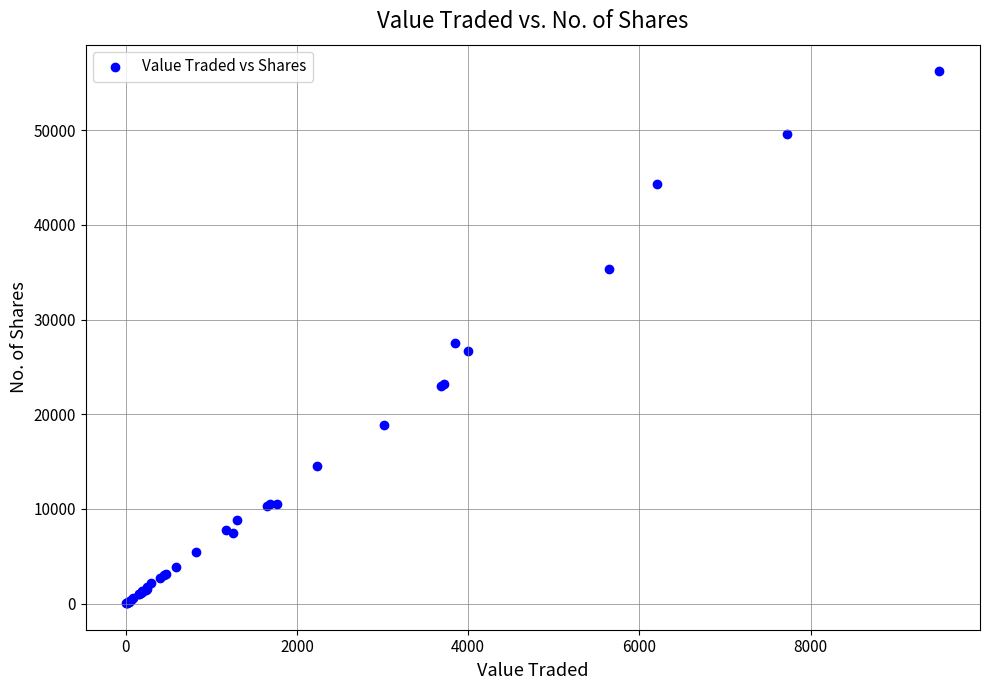

What Y value in the scatter plot is closest to 28143?

27481